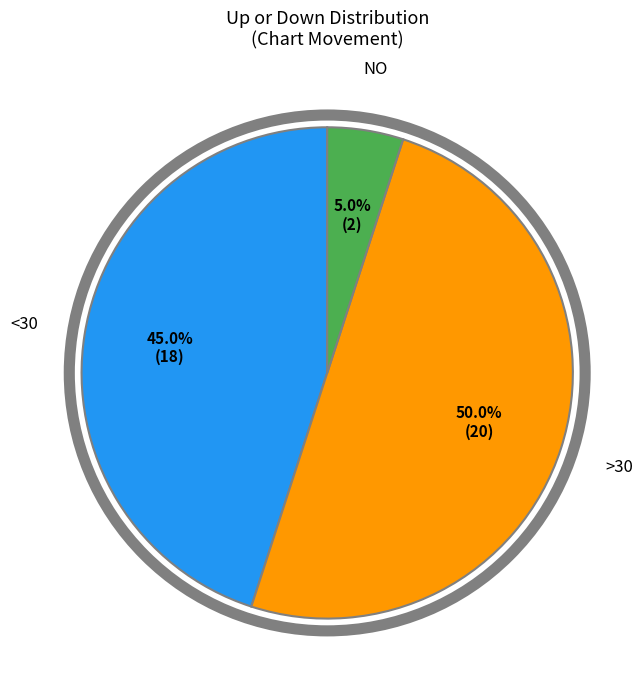

To the nearest percent, what is the difference between the largest and smallest slice percentages?

45%